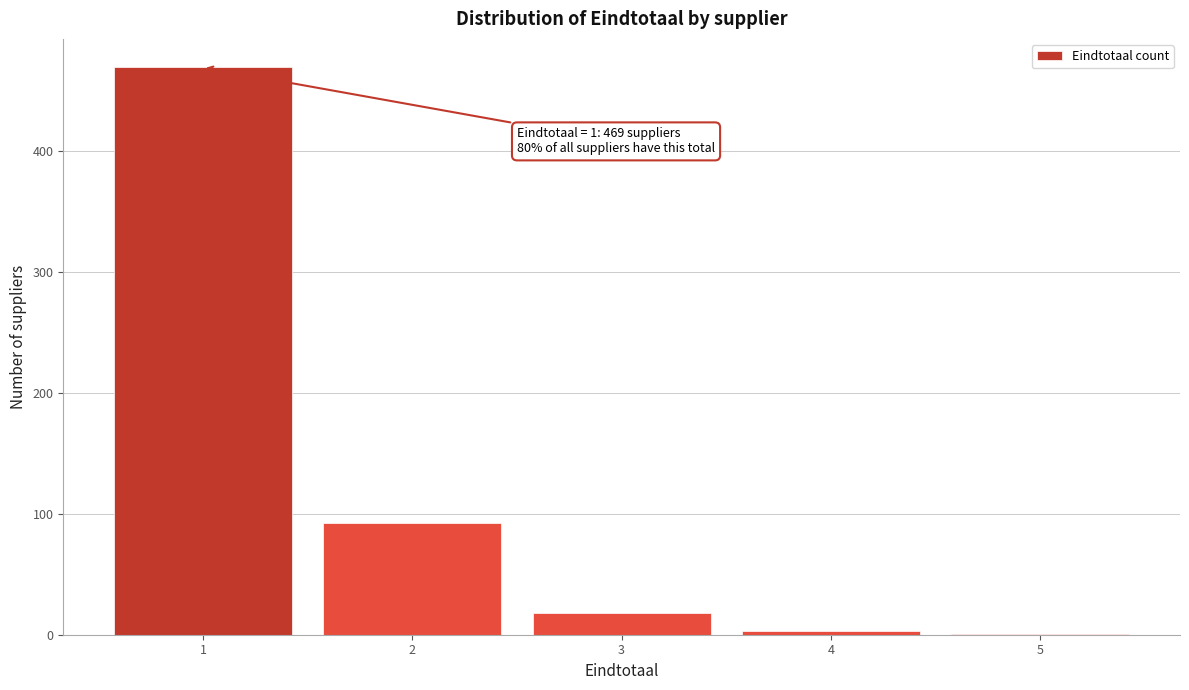

Over which range of the x-axis is the bar tallest?

0.5 to 1.5